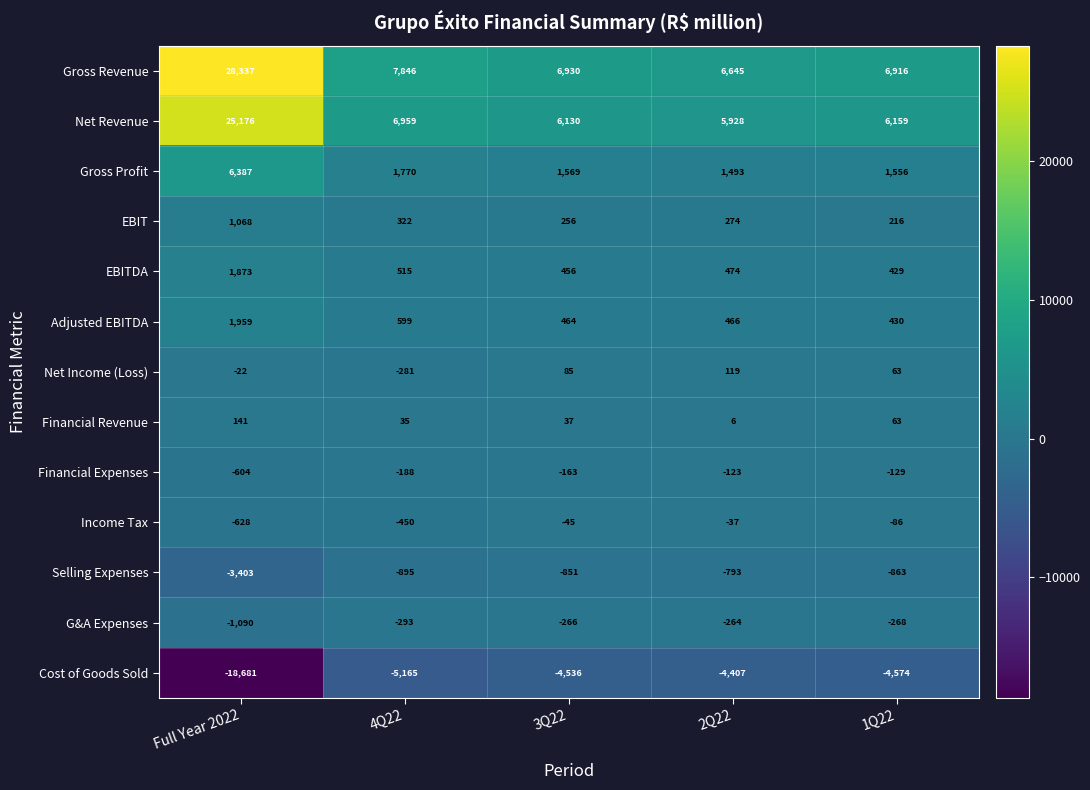

What is the spread (max minus min) of values at 1Q22?

11490